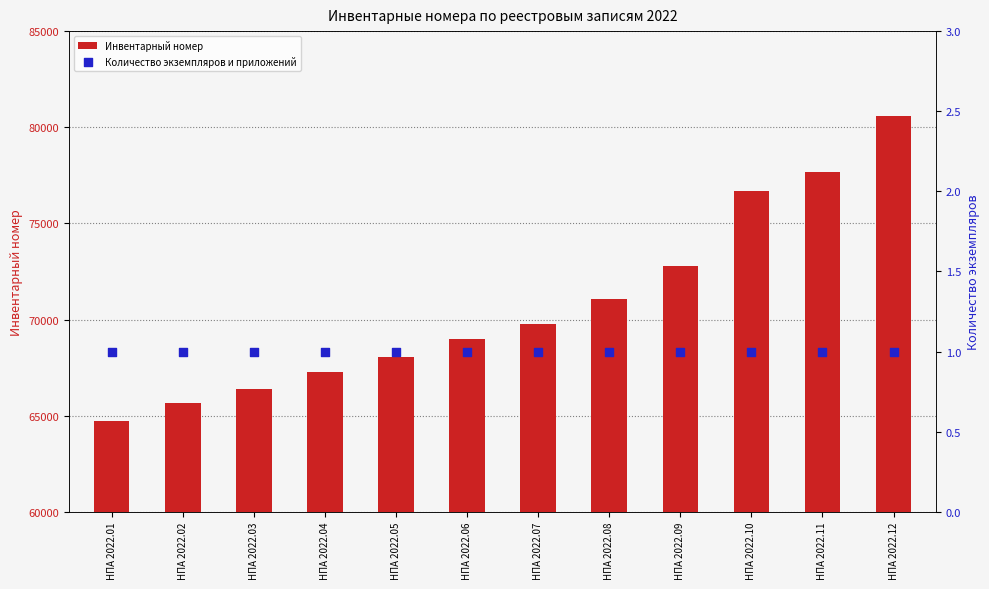

Which series reaches the maximum Y coordinate?

Инвентарный номер